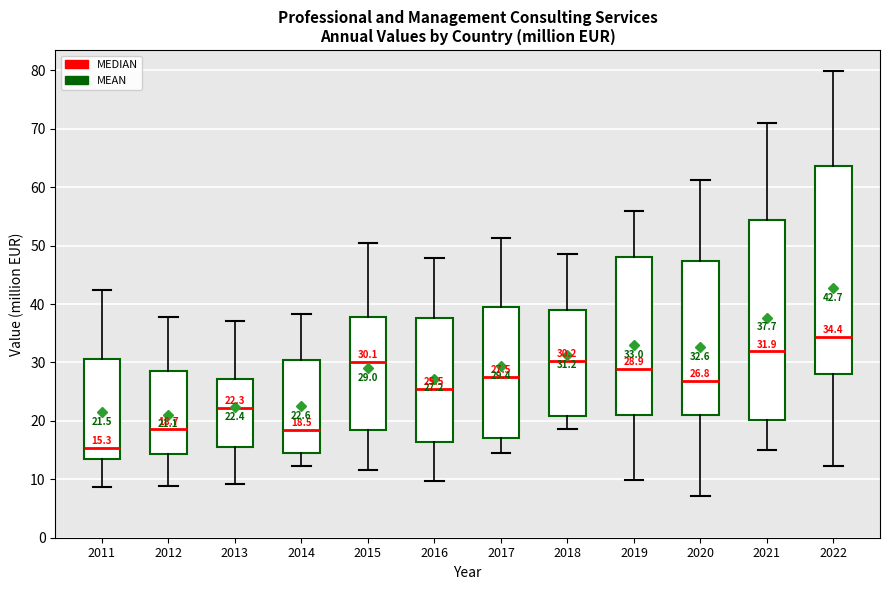

Which box has the lowest median line?

2011